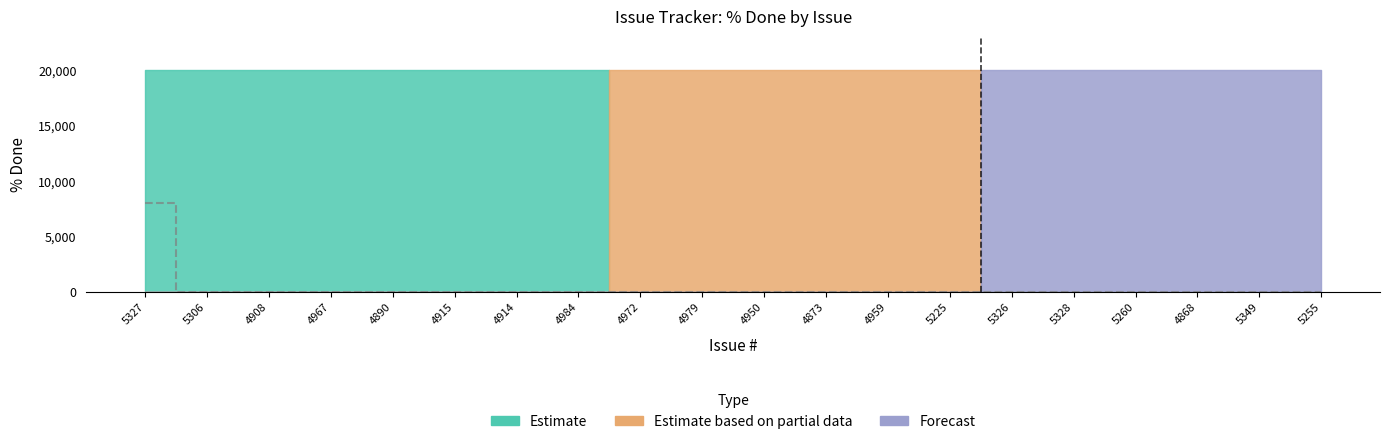

True or false: the data has more than 1 interior local peaks.

False